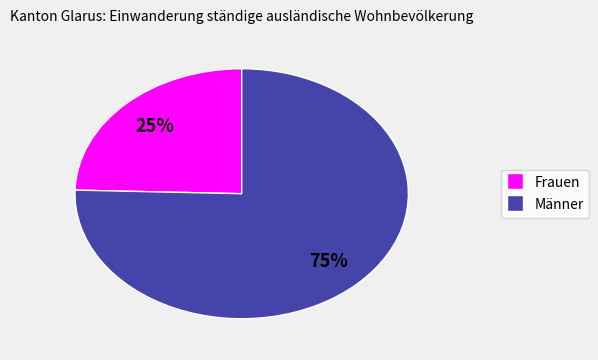

To the nearest percent, what portion does Männer represent?

75%